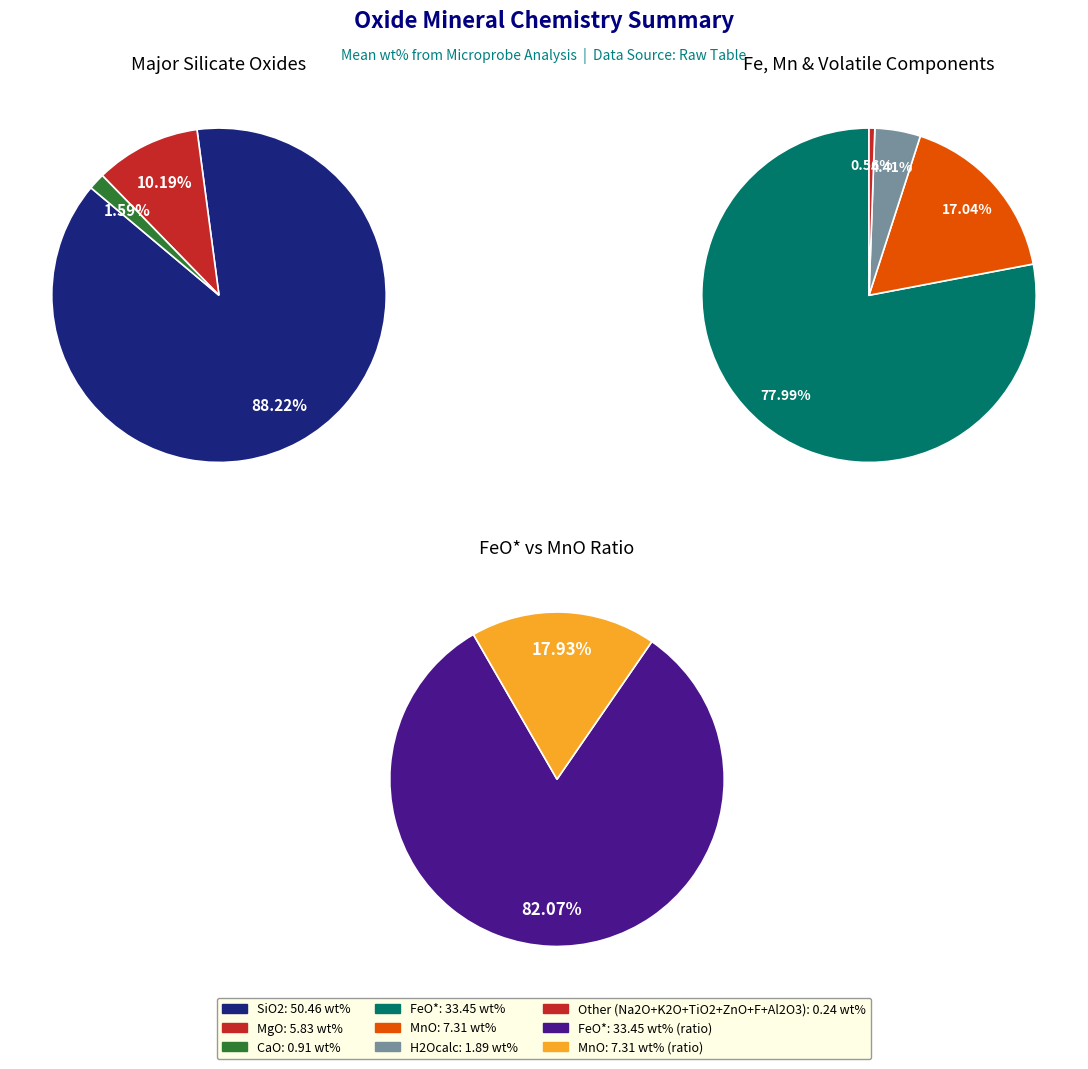

What percentage do MnO and FeO* together represent?

40.7%